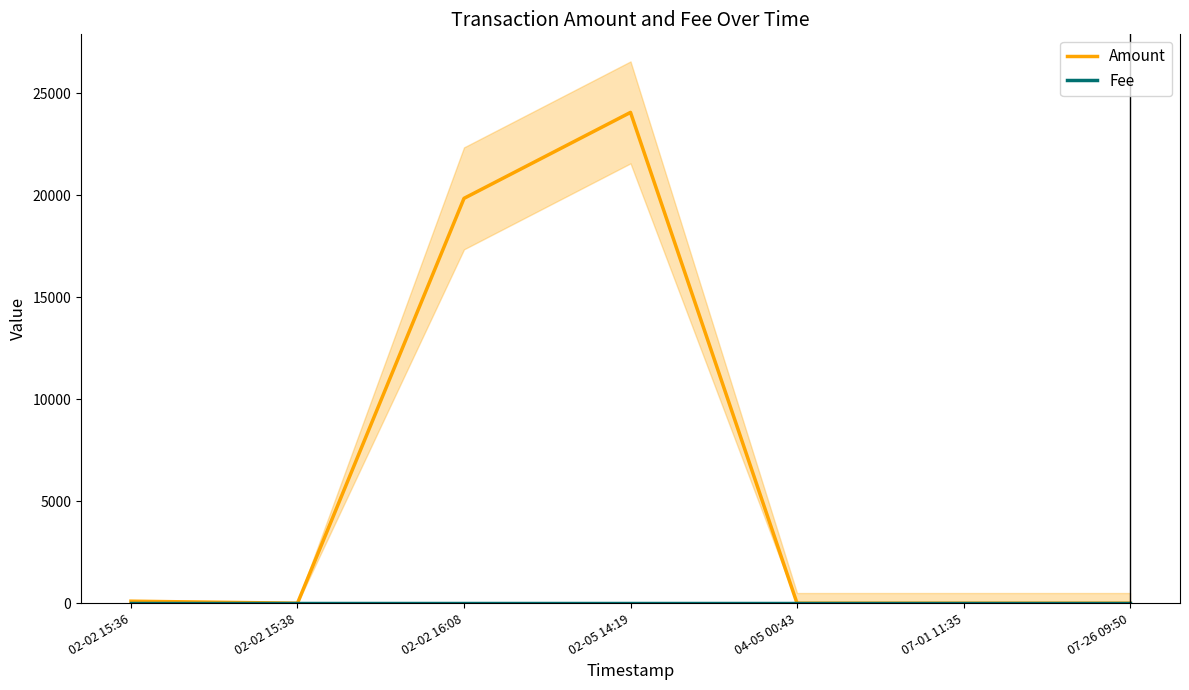

The value of Fee at 07-01 11:35 is 1.0. True or false?

True